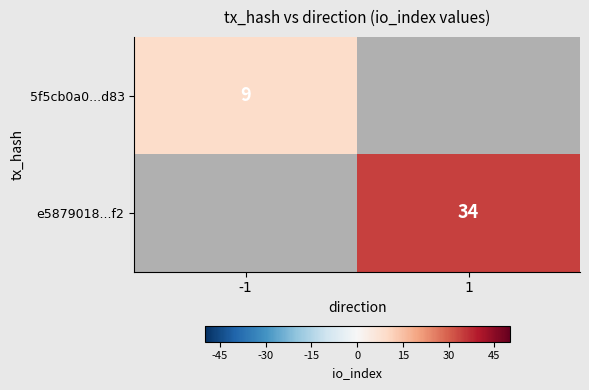

The value of e5879018...f2 at 1 is 34. True or false?

True